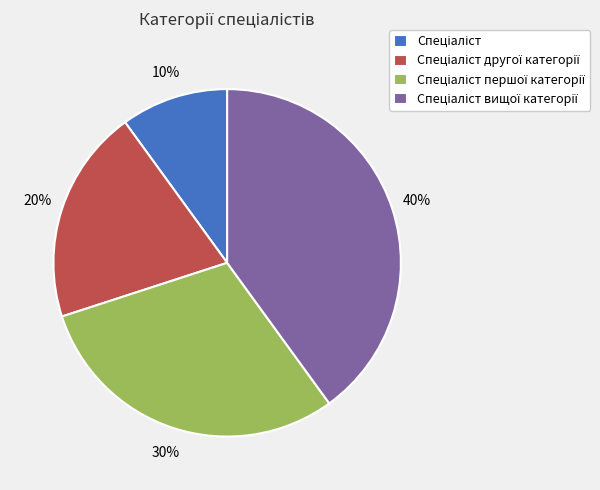

Is there any slice that represents more than half of the pie?

No